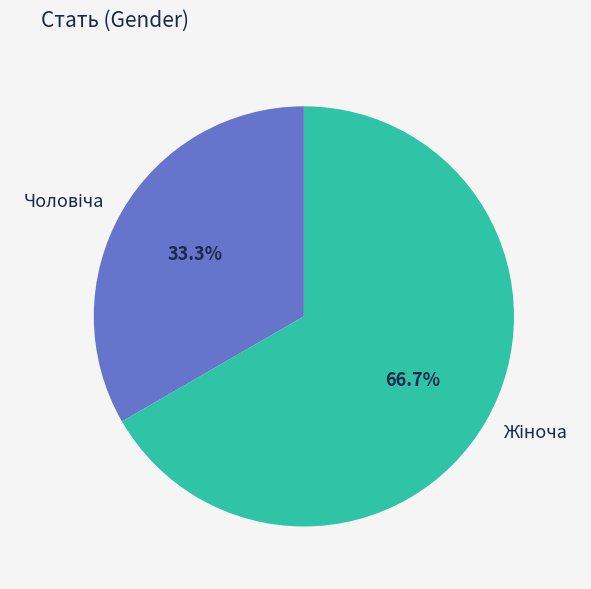

Does any single category account for the majority?

Yes